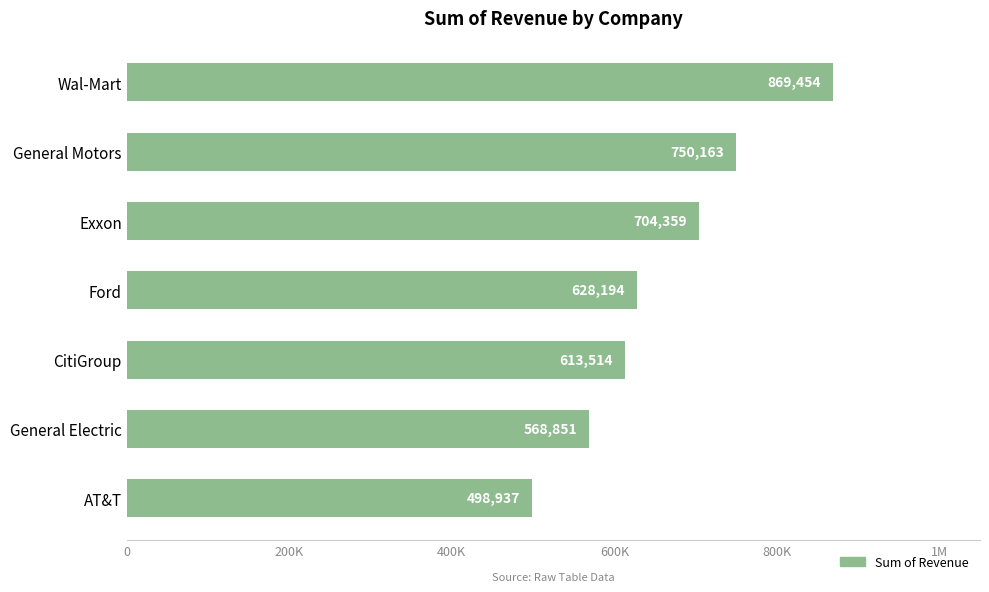

Are the bars horizontal?

Yes